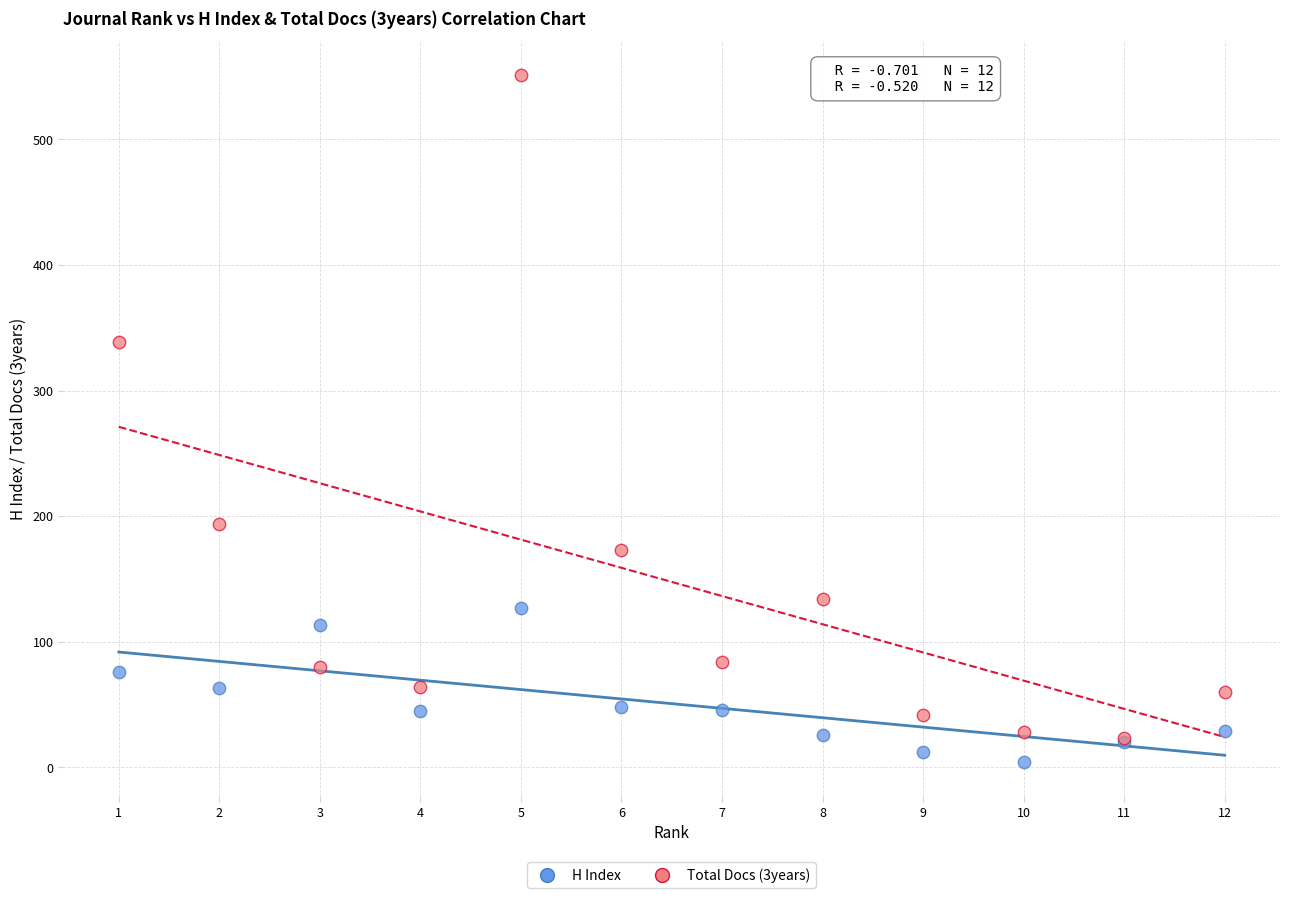

Across all series, what Y value is closest to 277?

339